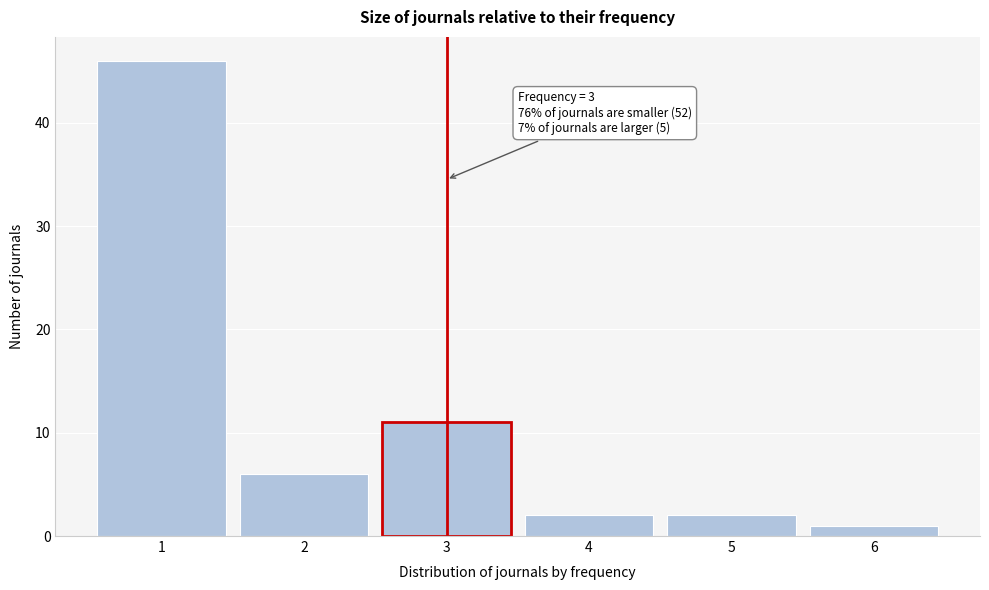

Reading left to right, transcribe all the data shown in this chart.

1=46	2=6	3=11	4=2	5=2	6=1